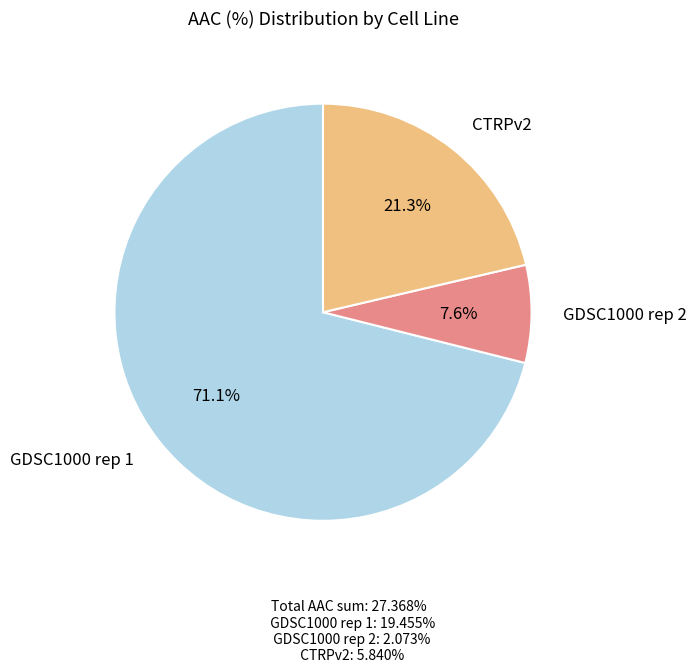

How many slices are in this pie chart?

3